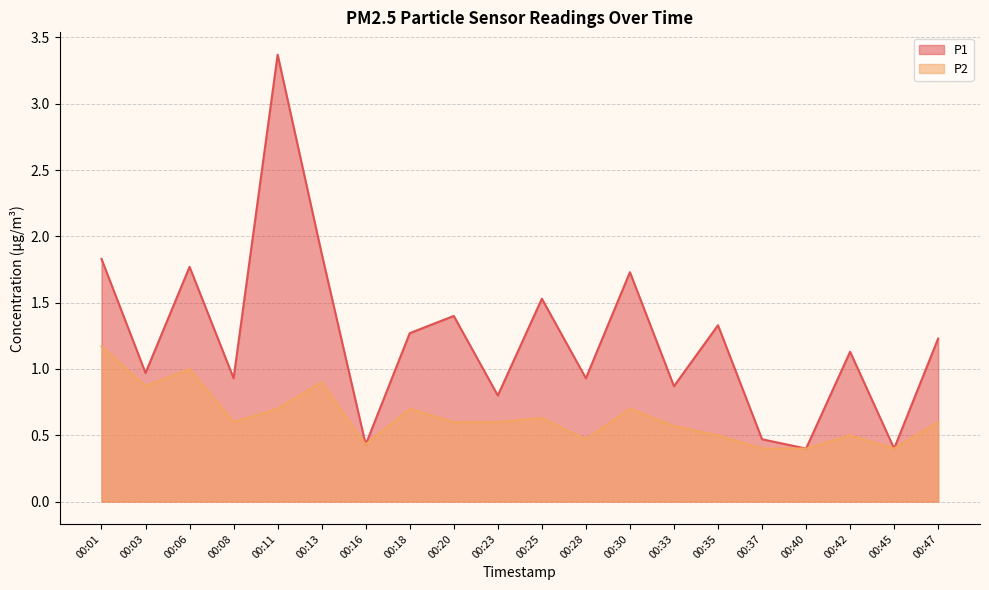

How many data points does each series have?

20